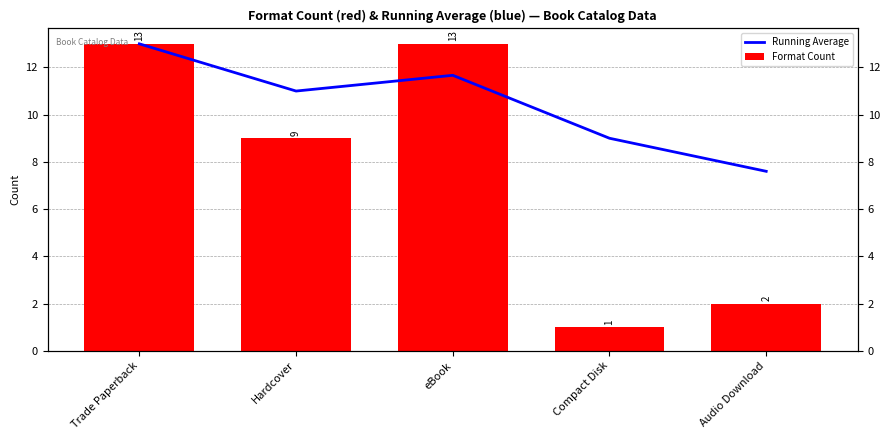

The Running Average series shows 13.0 at Trade Paperback. True or false?

True